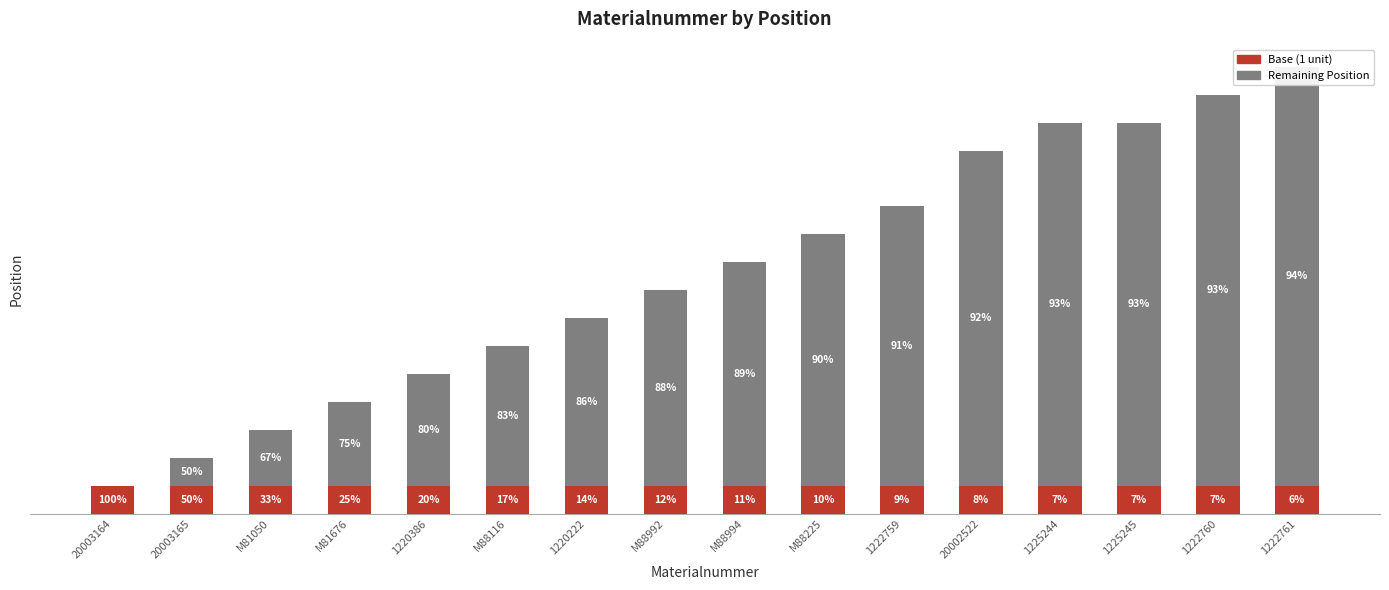

What is the spread (max minus min) of values at 1222760?

13